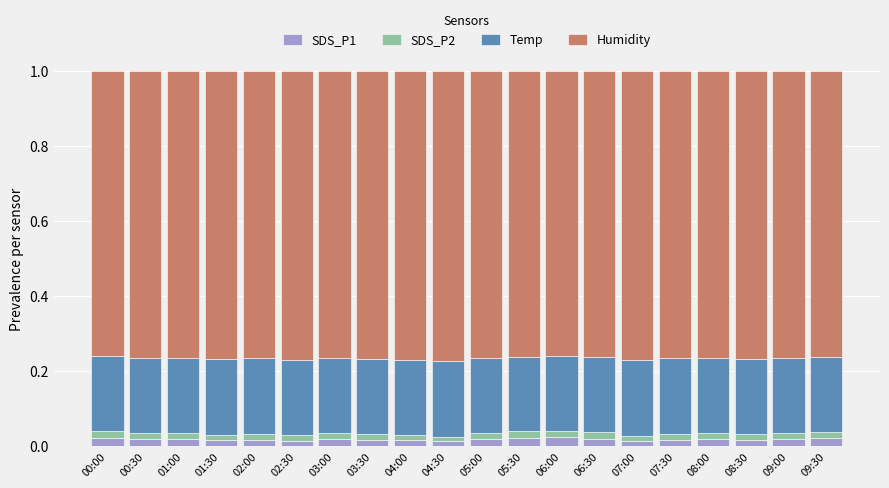

What is the sum of all SDS_P1 values?

0.4